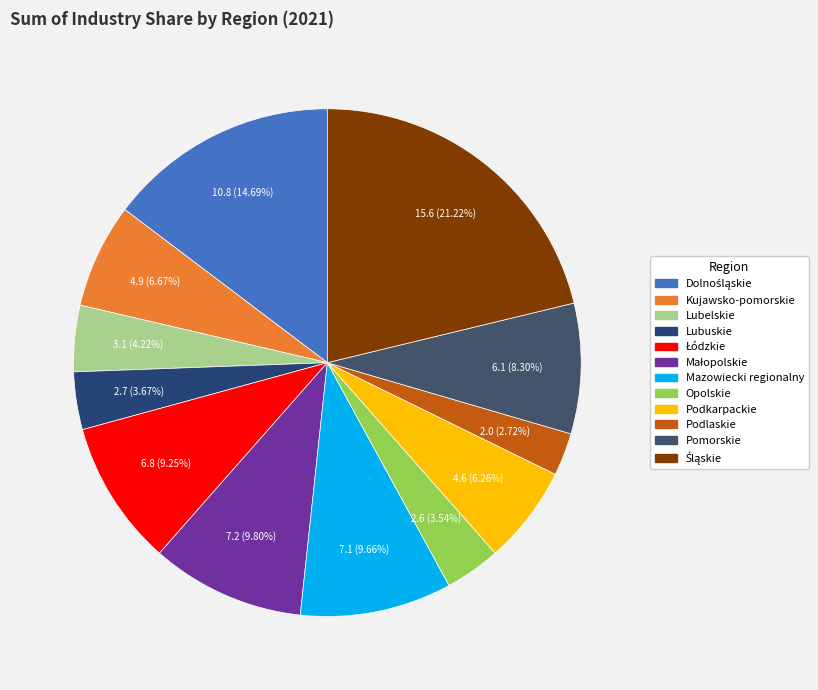

Is there a majority slice in this chart?

No